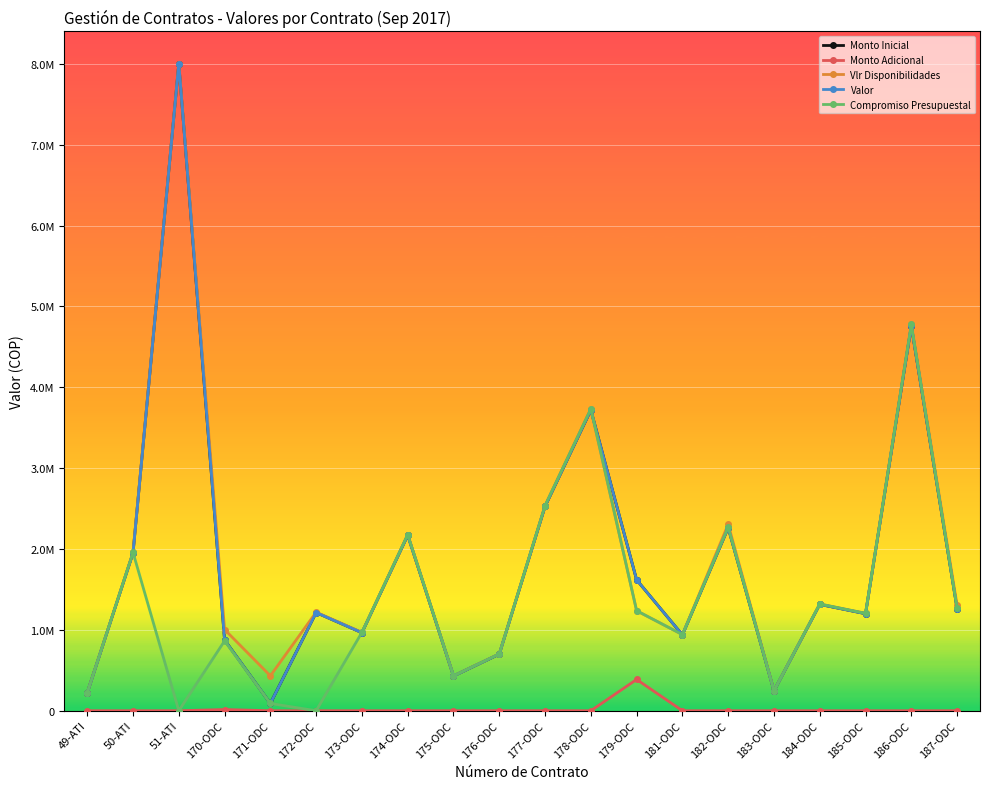

Is this an area chart (filled region under the line)?

No